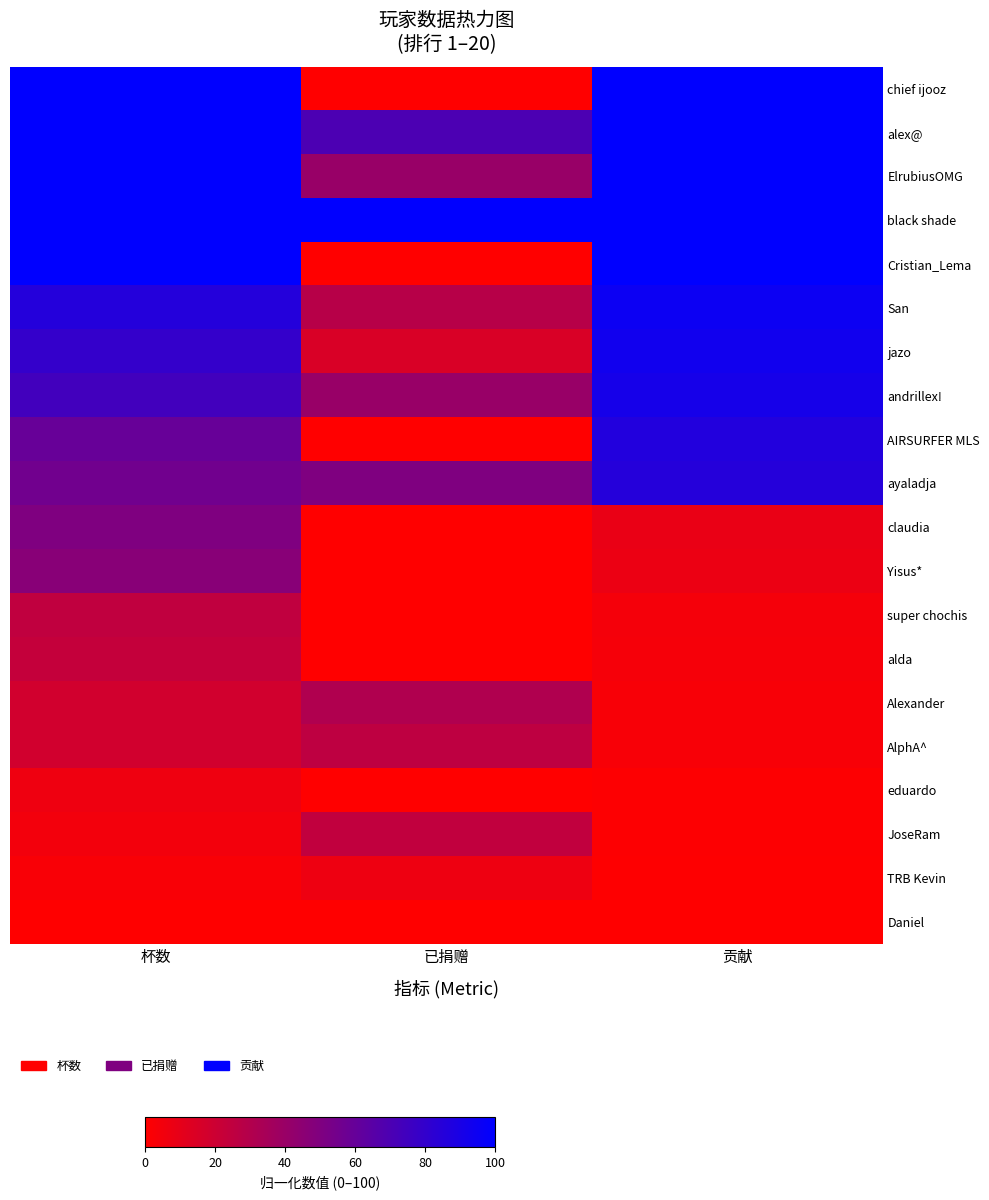

At how many categories does at least one series exceed 20?

3